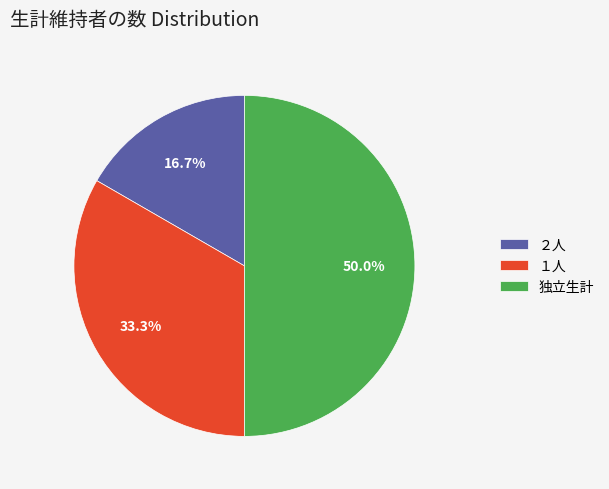

How many segments does this pie chart have?

3